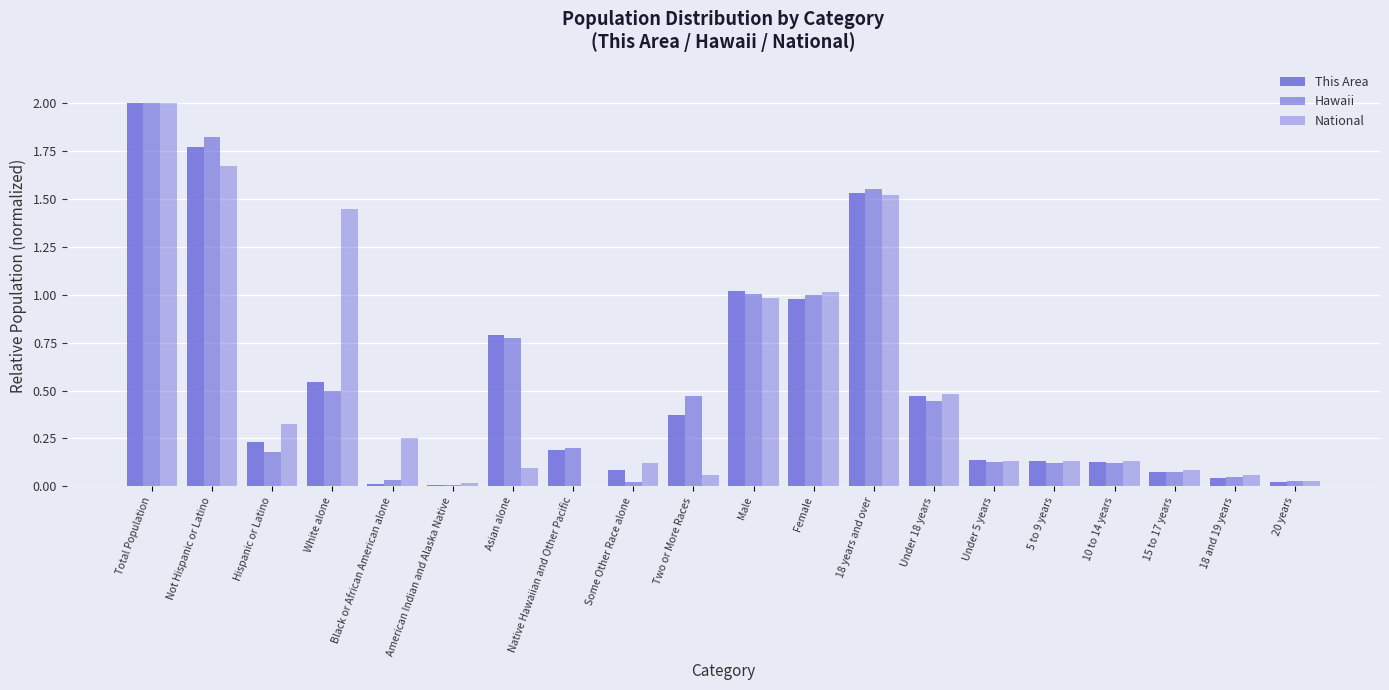

How many distinct data groups are displayed?

3